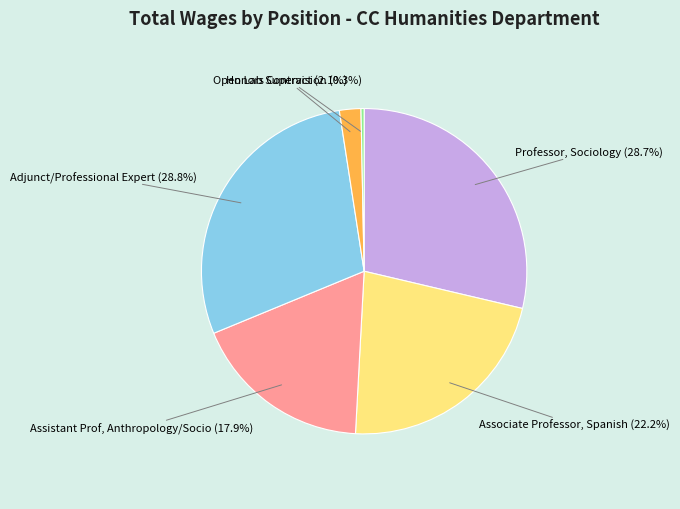

What portion of the pie excludes Assistant Prof, Anthropology/Socio?

82.1%